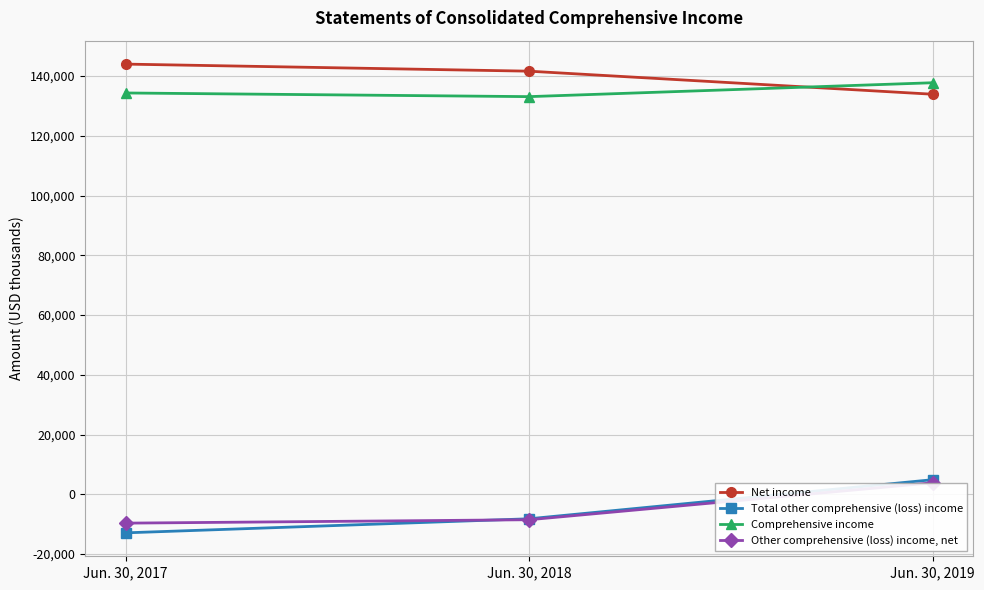

Rank the series by their maximum value, from lowest to highest.

Other comprehensive (loss) income, net, Total other comprehensive (loss) income, Comprehensive income, Net income